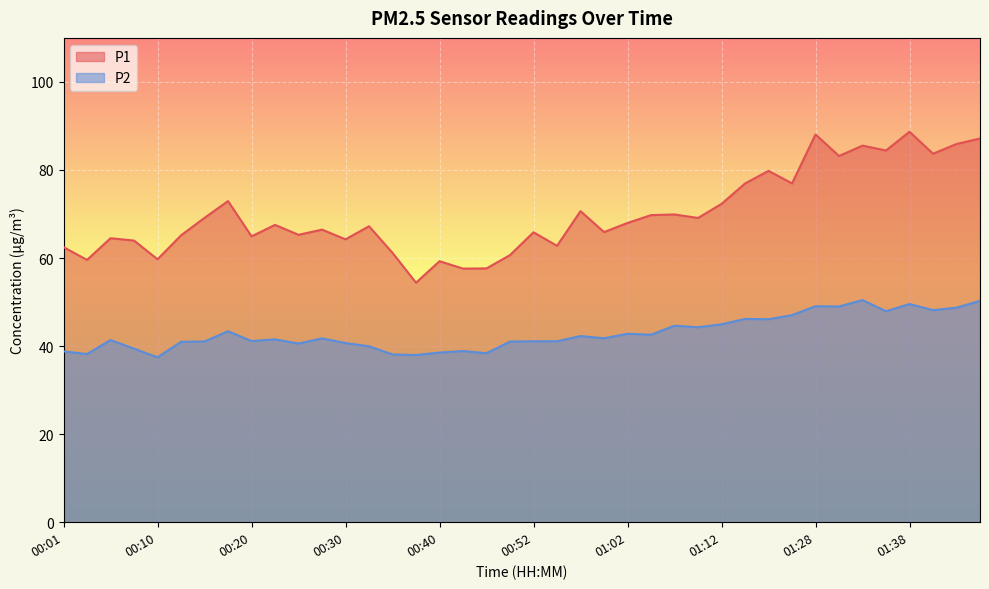

Where is the first local maximum for P2?

00:05